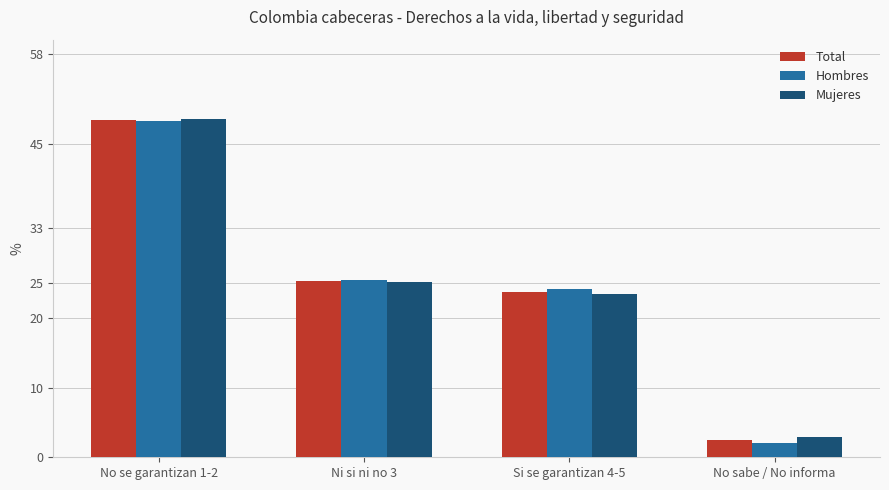

What is the spread (max minus min) of values at No sabe / No informa?

0.8